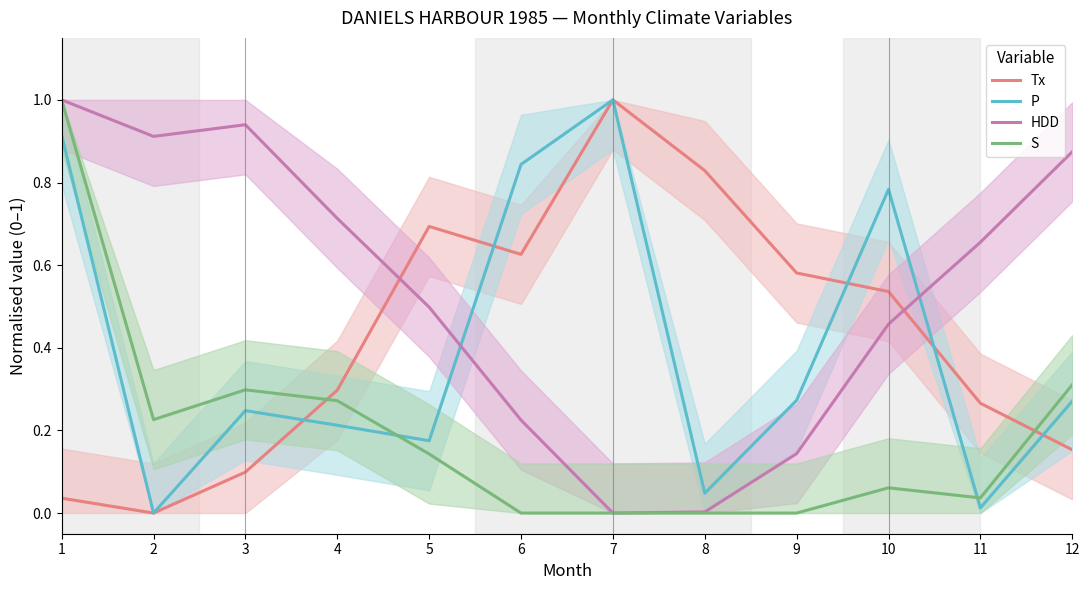

Where is the first local maximum for HDD?

3